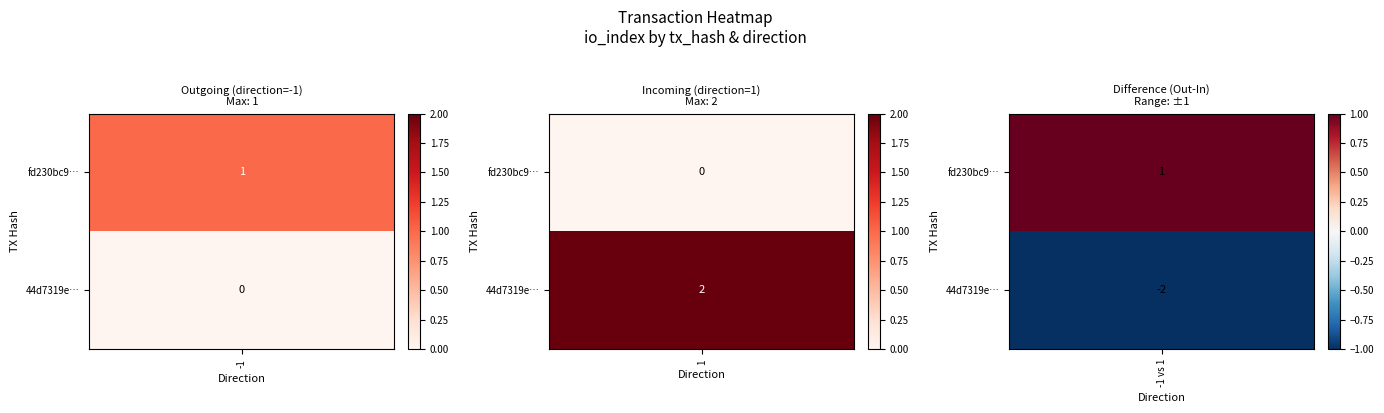

What is the maximum value shown in the chart?

2